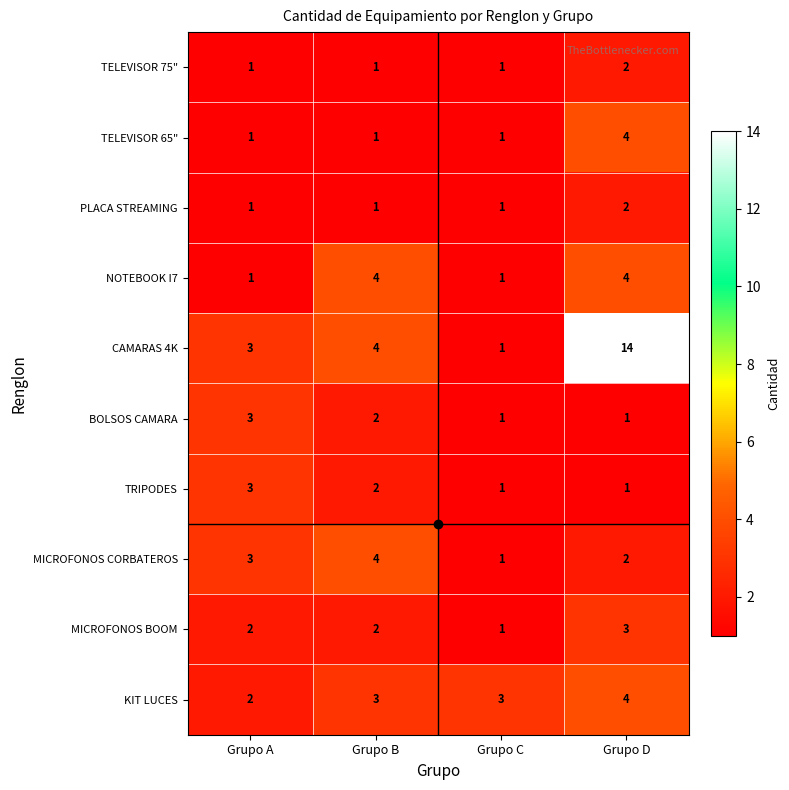

Count the number of categories in the chart.

4